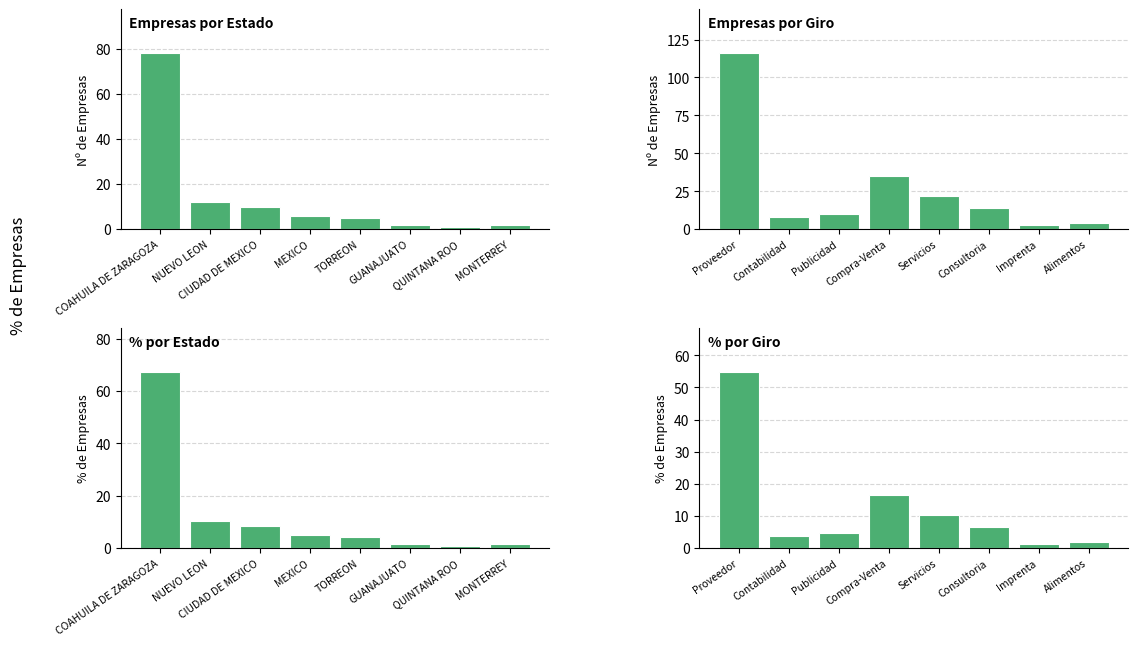

Reading left to right, what are all the values shown in this chart?

Empresas por Estado: 78.0	12.0	10.0	6.0	5.0	2.0	1.0	2.0
Empresas por Giro: 116.0	8.0	10.0	35.0	22.0	14.0	3.0	4.0
% Empresas por Estado: 67.2	10.3	8.6	5.2	4.3	1.7	0.9	1.7
% Empresas por Giro: 54.7	3.8	4.7	16.5	10.4	6.6	1.4	1.9